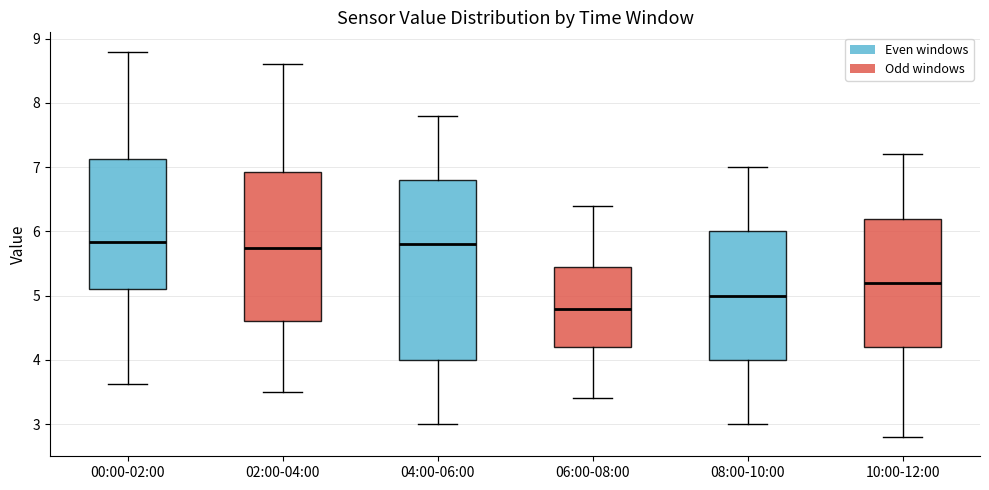

Where does the upper whisker of the box for 10:00-12:00 end on the y-axis? The values are not printed on the chart, so give them approximately, as read against the axis.

7.2